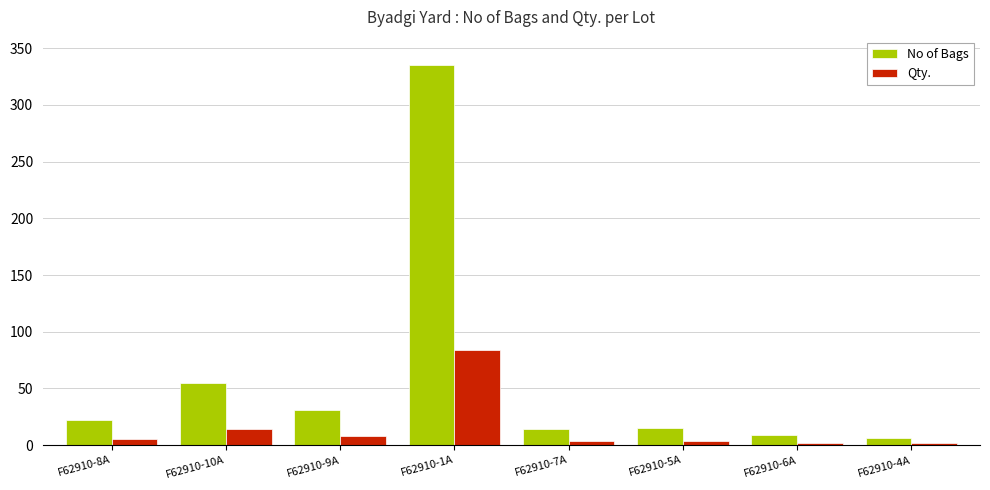

What is the average value of the Qty. series?

15.2